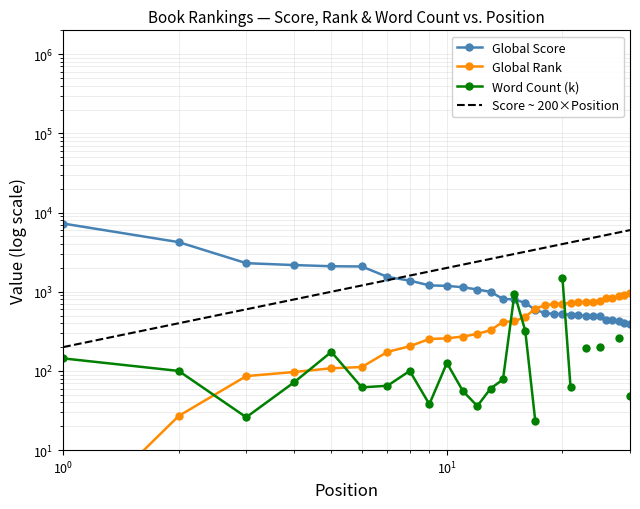

Is it true that Global Score equals 1676 at 9?

False